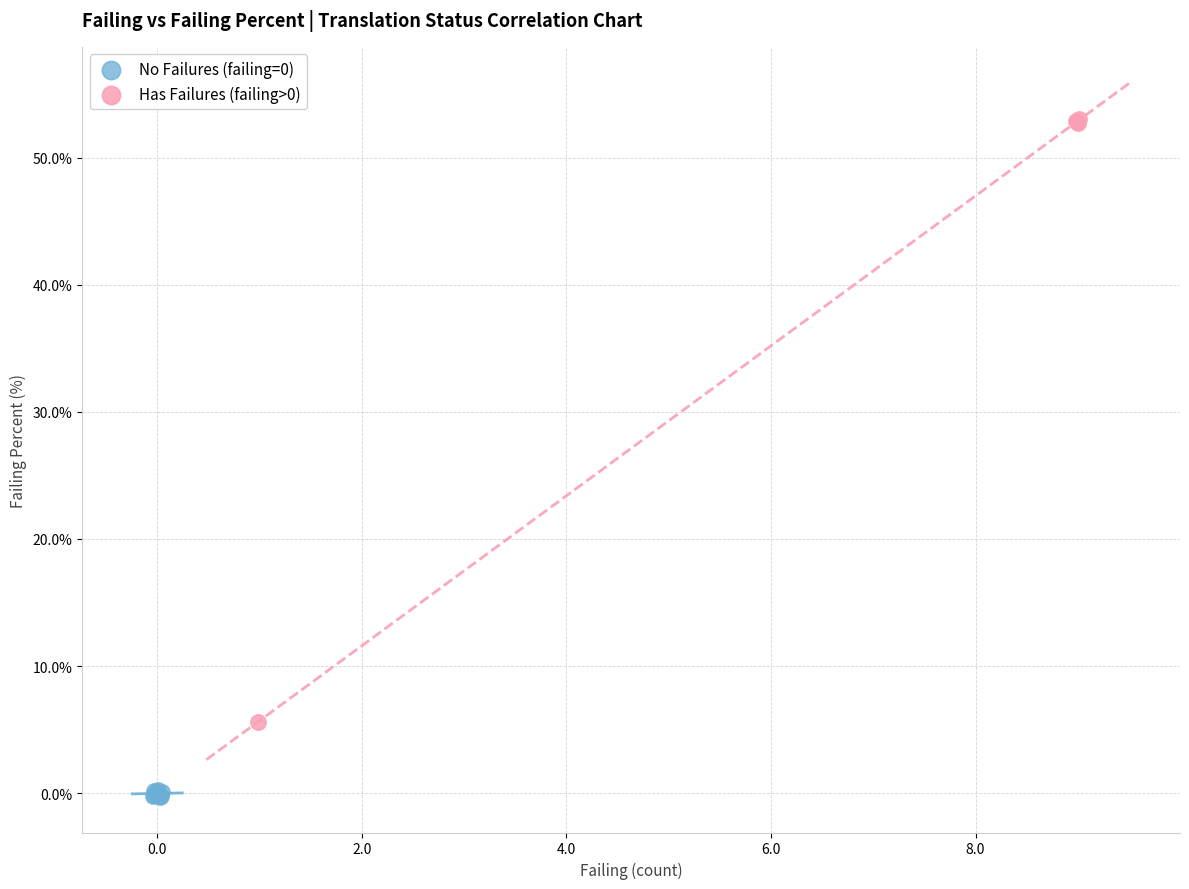

Which series contains the highest Y value?

Has Failures (failing>0)